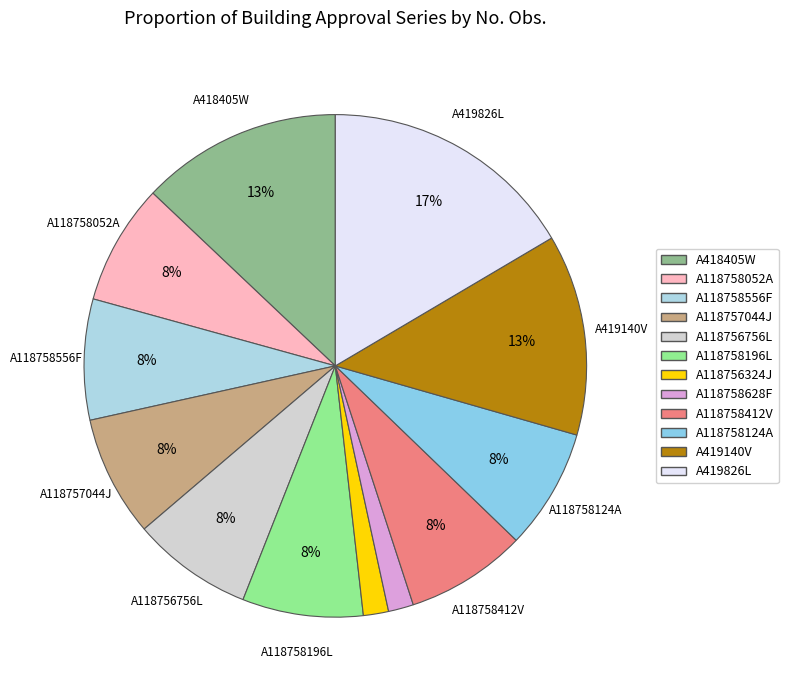

True or false: A118758196L accounts for 20% of the total.

False